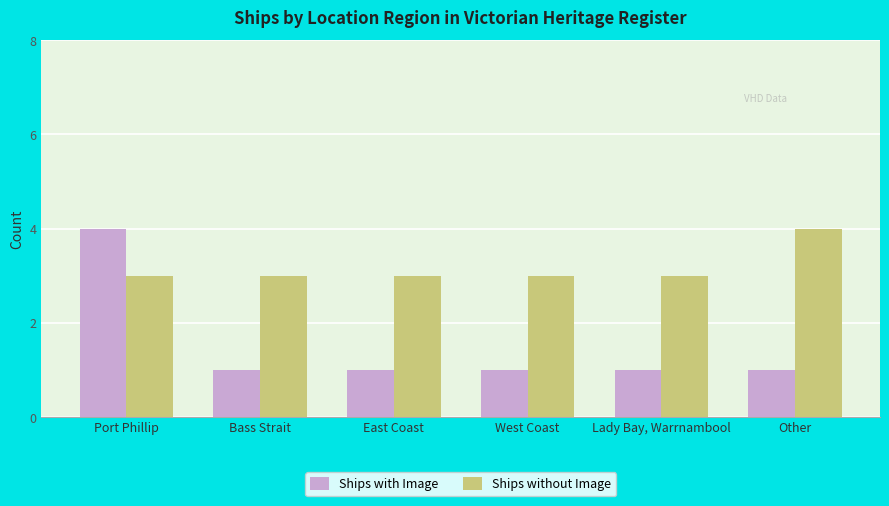

How many distinct data groups are displayed?

2